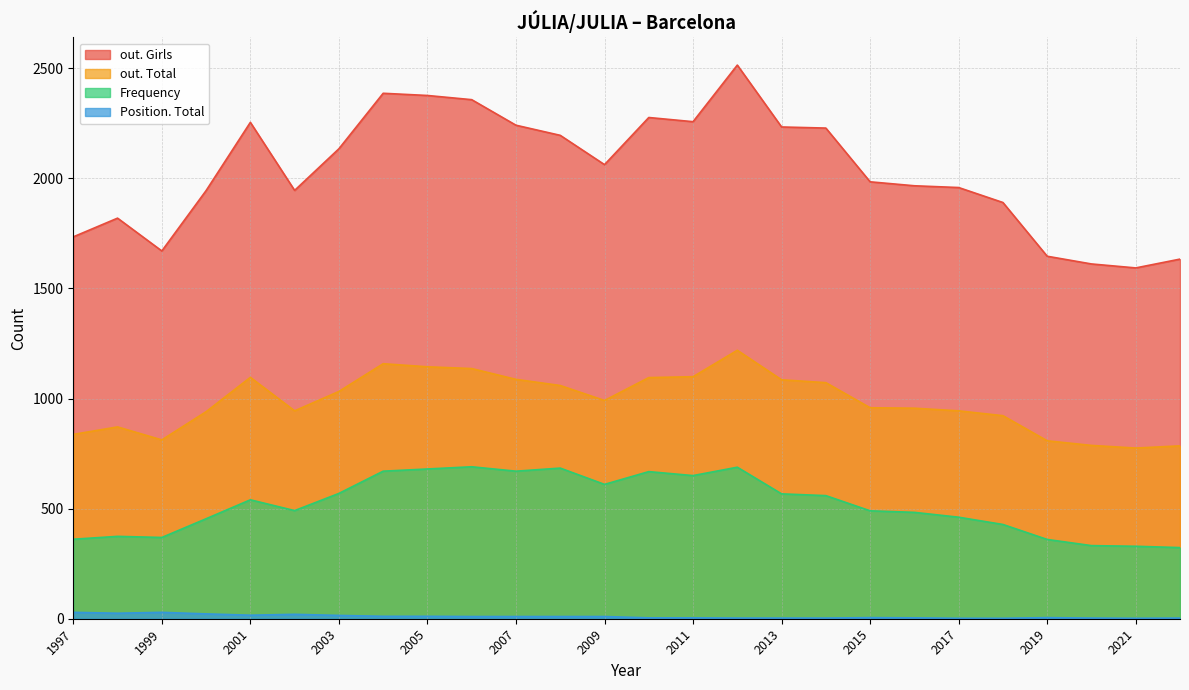

What is the lowest value of the Frequency series?

323